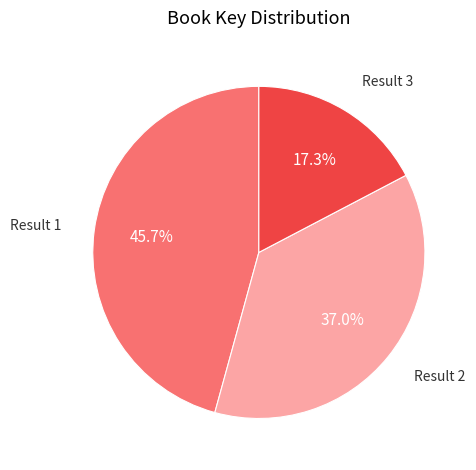

Combined, do Result 2 and Result 3 account for over 50%?

Yes